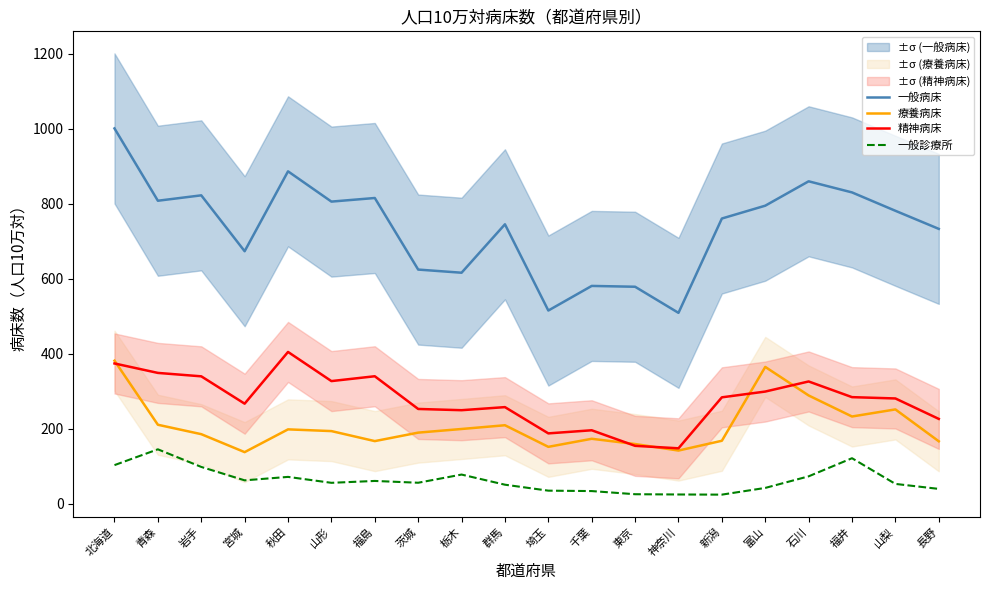

What is the average value of the 療養病床 series?

208.4